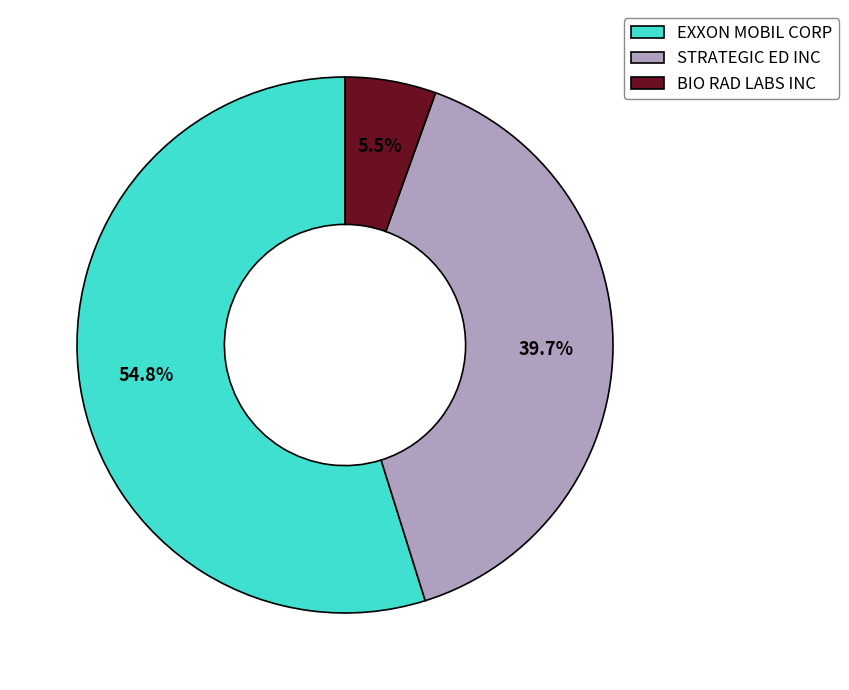

What is the smallest slice in the pie chart?

BIO RAD LABS INC